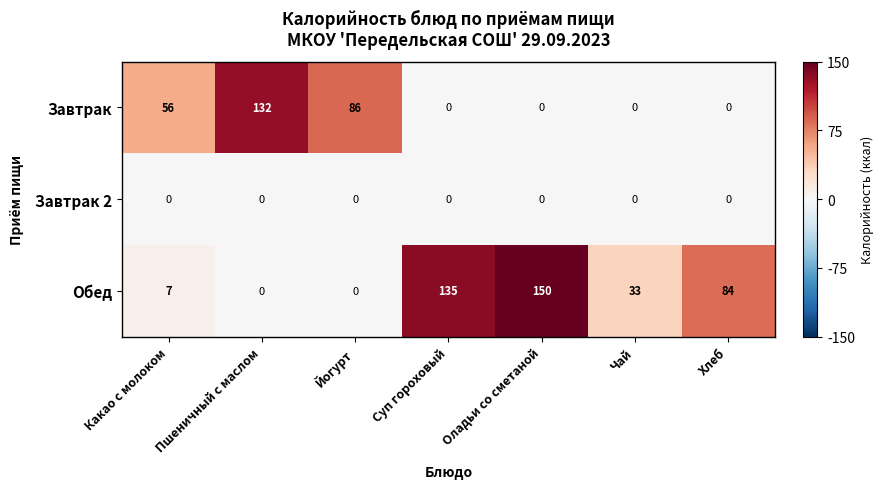

What is the highest value of the Завтрак series?

132